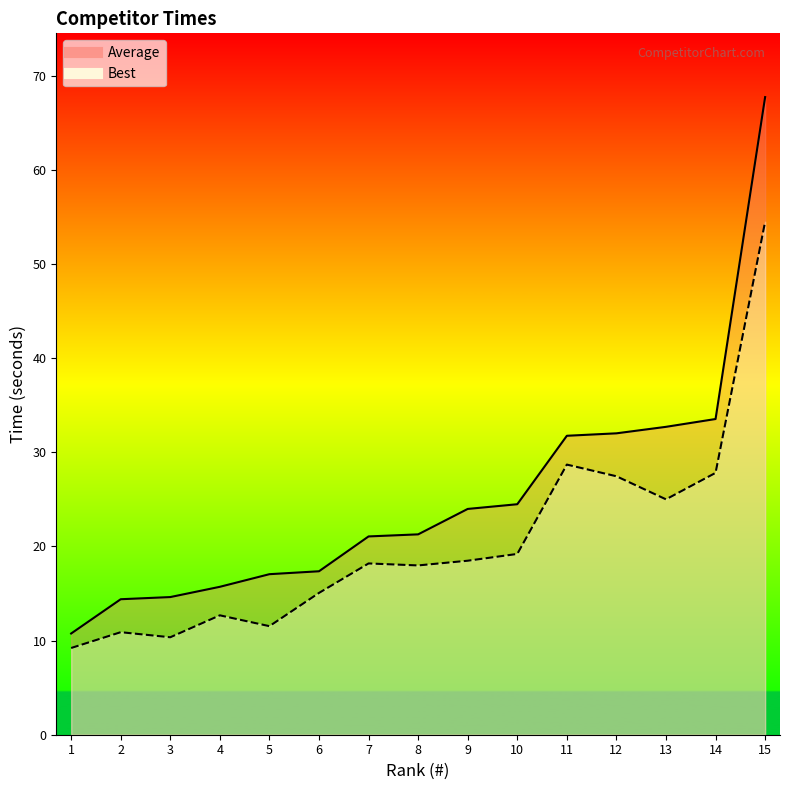

What is the sum of all Average values?

378.4